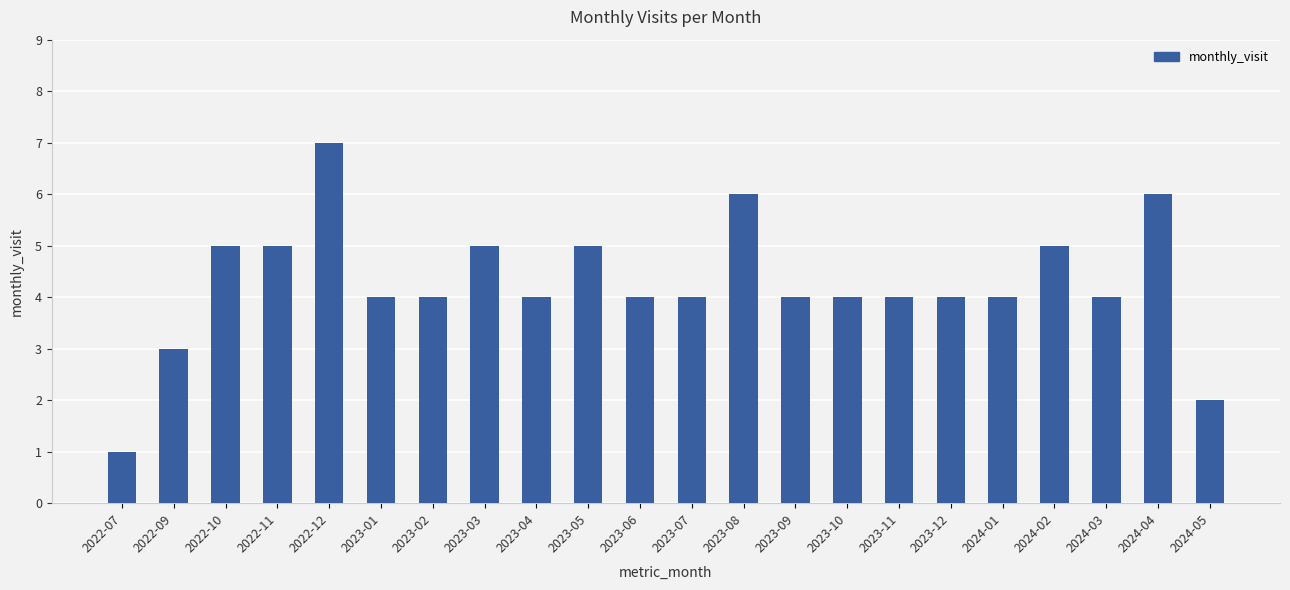

The chart shows a value of 10 at 2023-08. True or false?

False